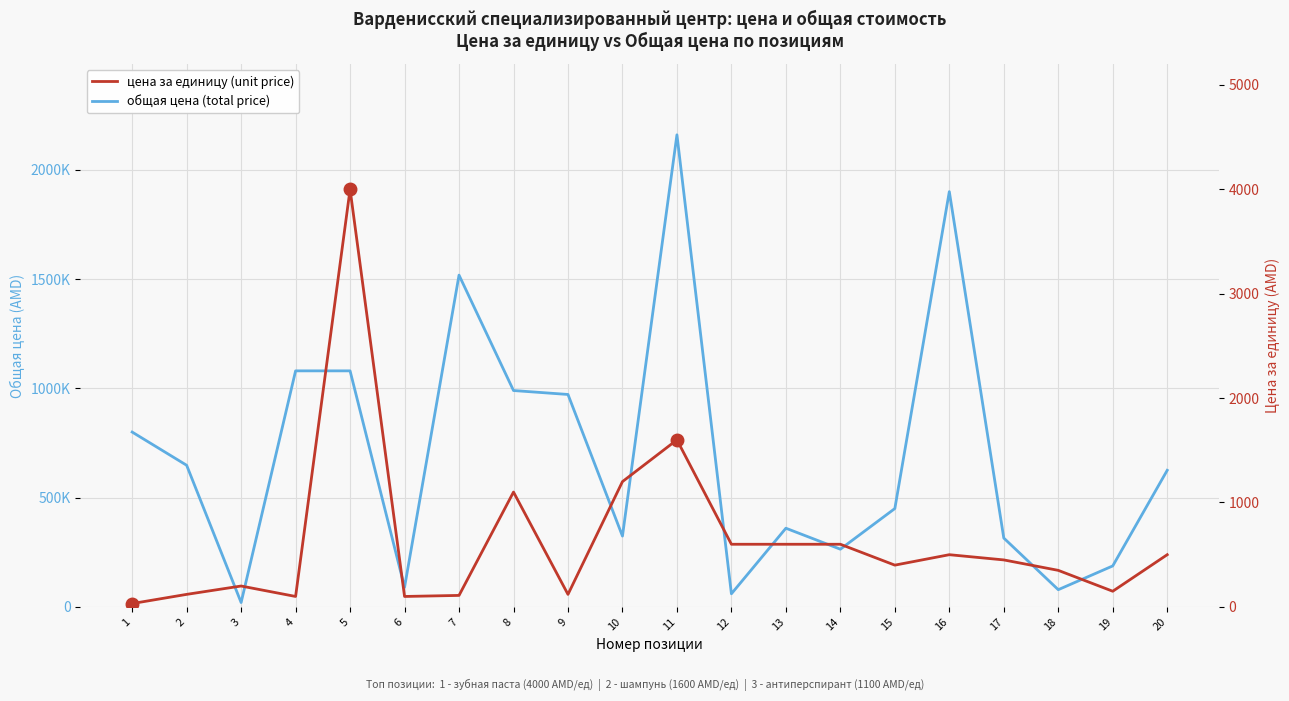

What is the total value across all series at 19?

187650